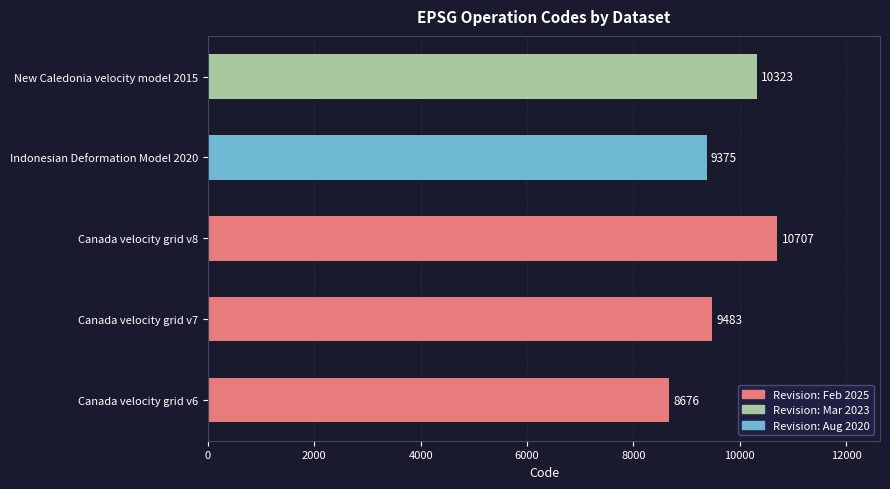

Rank the categories by value from lowest to highest.

Canada velocity grid v6, Indonesian Deformation Model 2020, Canada velocity grid v7, New Caledonia velocity model 2015, Canada velocity grid v8